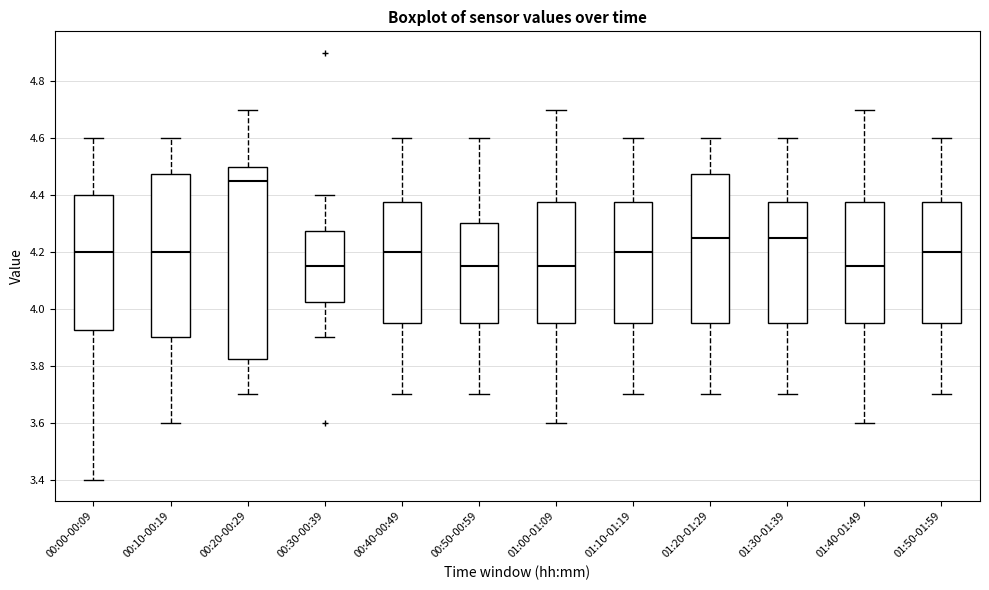

Reading left to right, read every box against the y-axis: the position of its median line, the range the box covers, and the ends of its whiskers. The values are not printed on the chart, so give them approximately, as read against the axis.

00:00-00:09: median 4.20, box 3.92 to 4.40, whiskers 3.40 to 4.60
00:10-00:19: median 4.20, box 3.90 to 4.48, whiskers 3.60 to 4.60
00:20-00:29: median 4.46, box 3.82 to 4.50, whiskers 3.70 to 4.70
00:30-00:39: median 4.16, box 4.02 to 4.28, whiskers 3.90 to 4.40
00:40-00:49: median 4.20, box 3.96 to 4.38, whiskers 3.70 to 4.60
00:50-00:59: median 4.16, box 3.96 to 4.30, whiskers 3.70 to 4.60
01:00-01:09: median 4.16, box 3.96 to 4.38, whiskers 3.60 to 4.70
01:10-01:19: median 4.20, box 3.96 to 4.38, whiskers 3.70 to 4.60
01:20-01:29: median 4.26, box 3.96 to 4.48, whiskers 3.70 to 4.60
01:30-01:39: median 4.26, box 3.96 to 4.38, whiskers 3.70 to 4.60
01:40-01:49: median 4.16, box 3.96 to 4.38, whiskers 3.60 to 4.70
01:50-01:59: median 4.20, box 3.96 to 4.38, whiskers 3.70 to 4.60